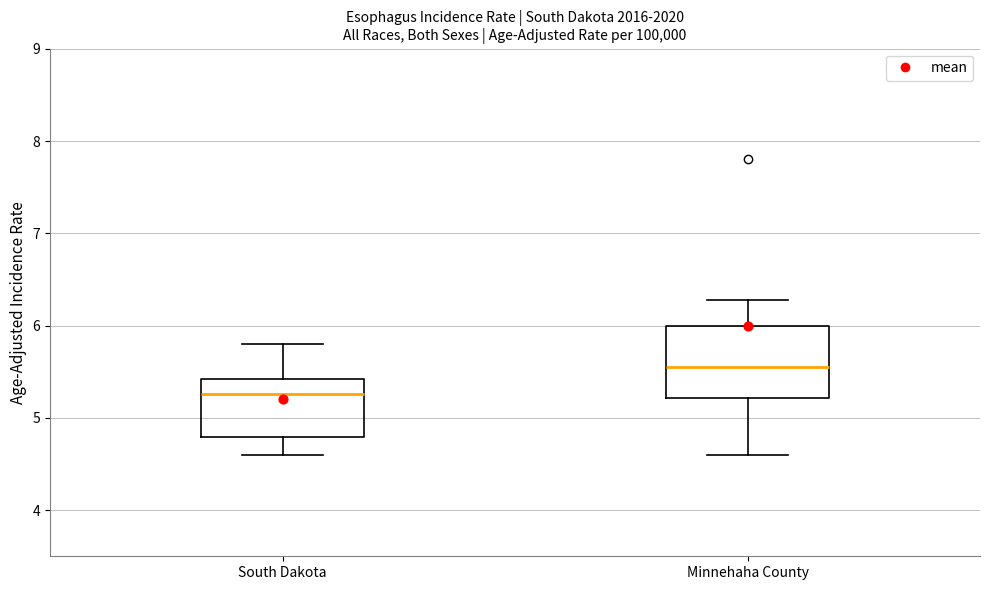

Comparing the boxes themselves (not the whiskers), which one is the tallest?

Minnehaha County